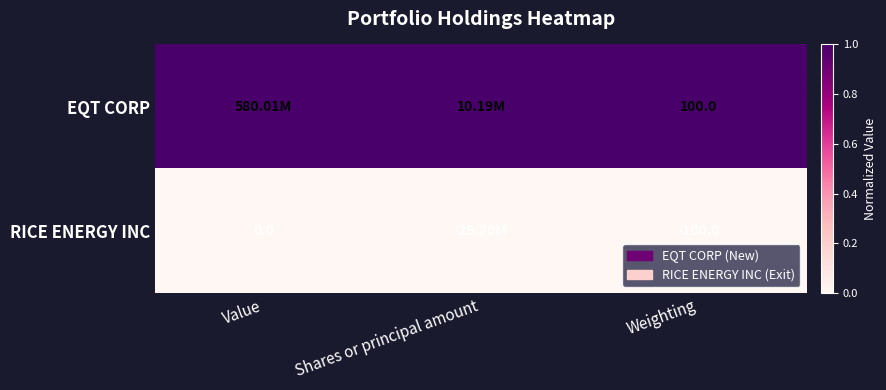

What is the spread (max minus min) of values at Weighting?

200